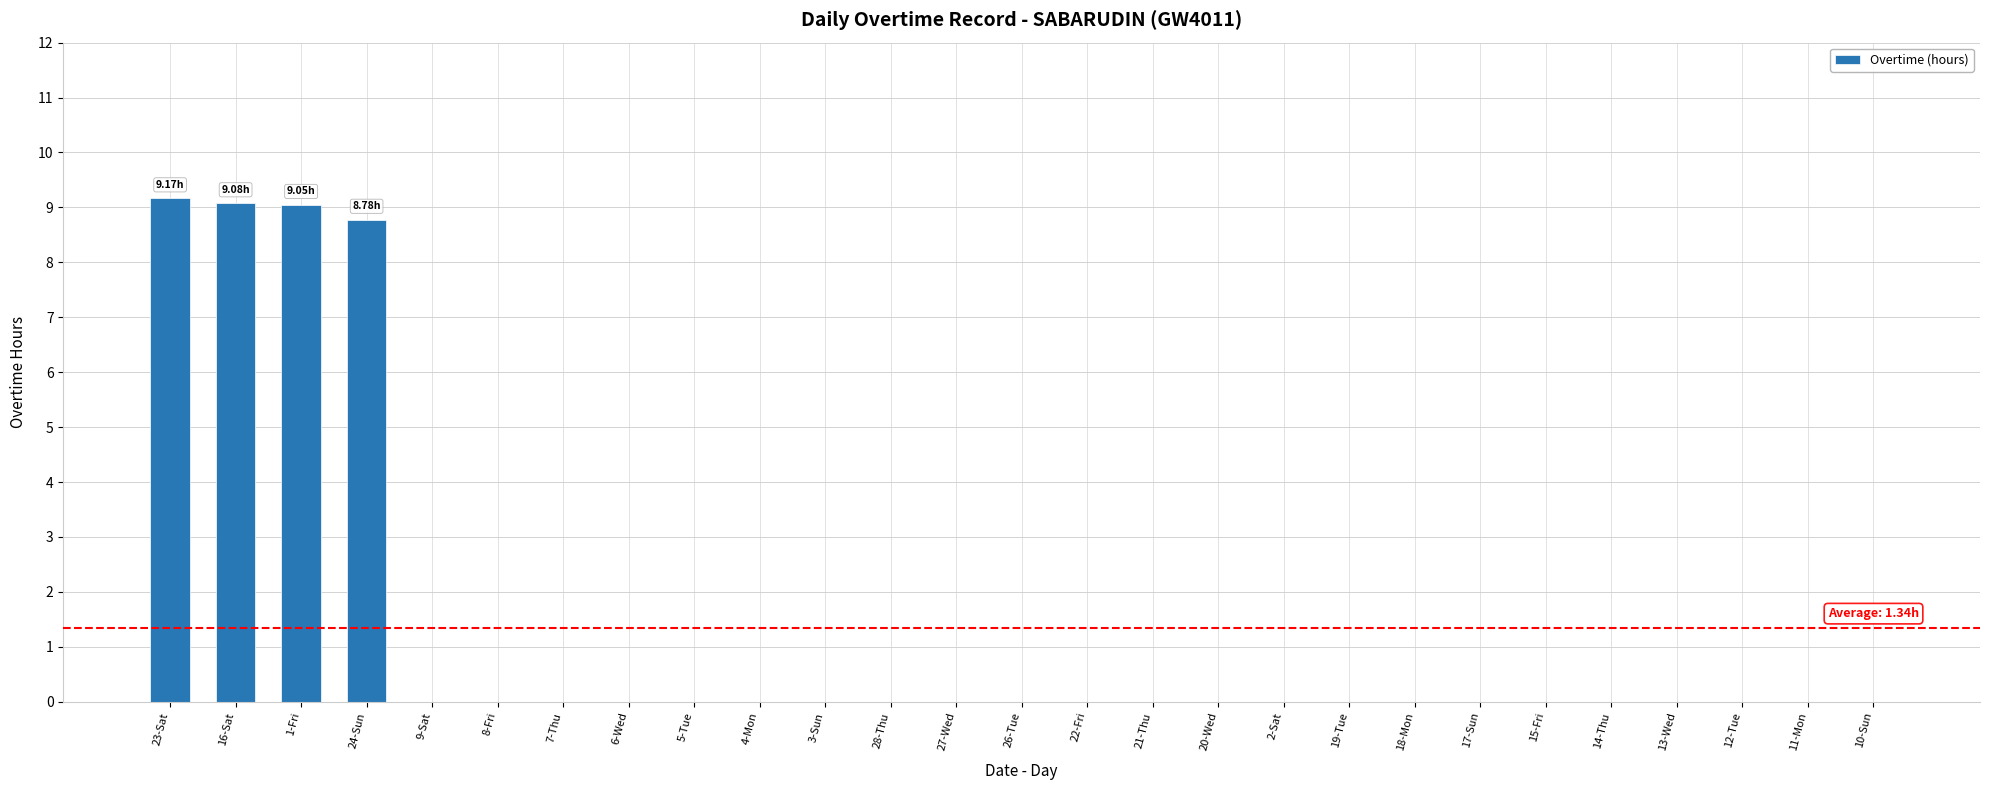

How many series are shown in this chart?

1